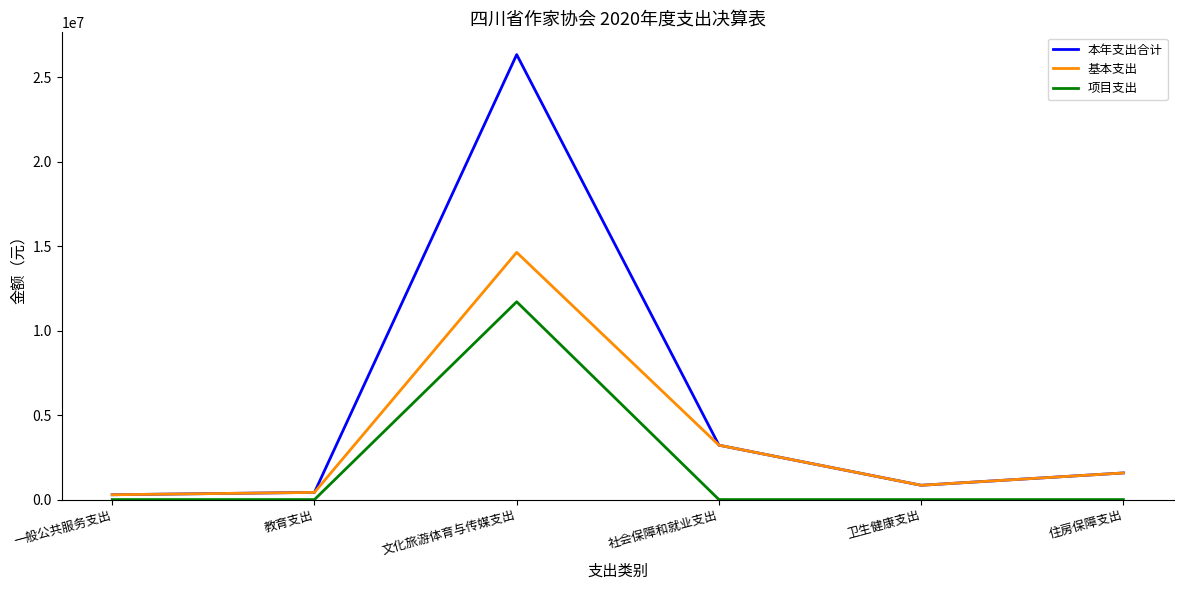

True or false: 项目支出 and 基本支出 cross at least once.

False